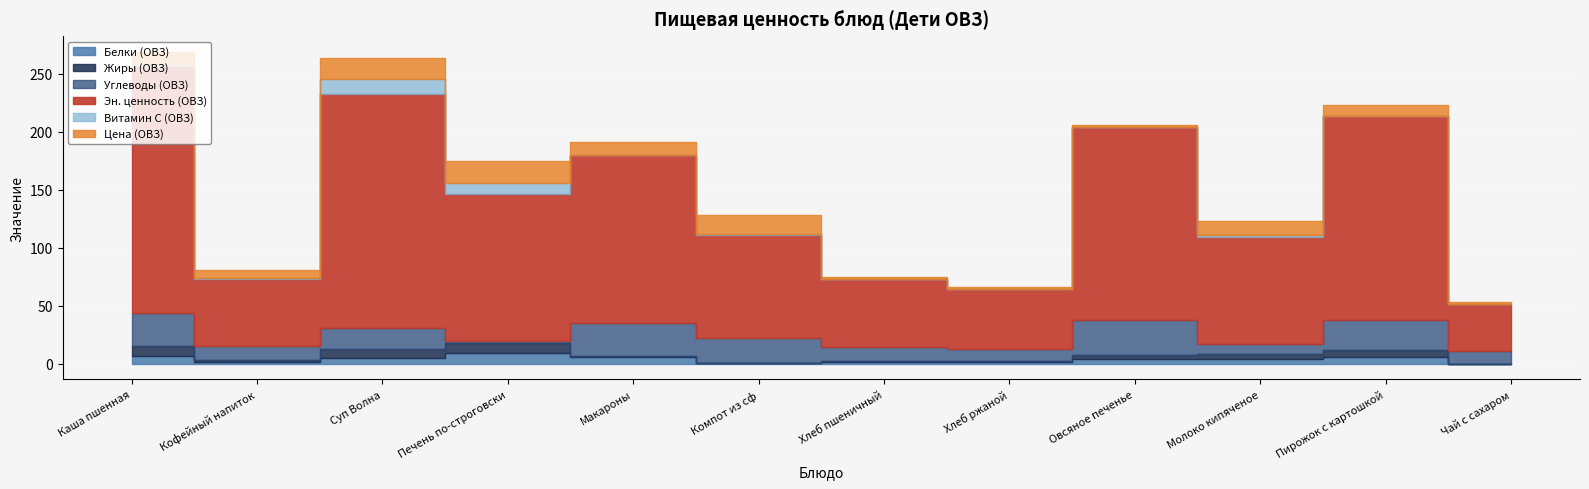

What position from the left is Овсяное печенье?

9